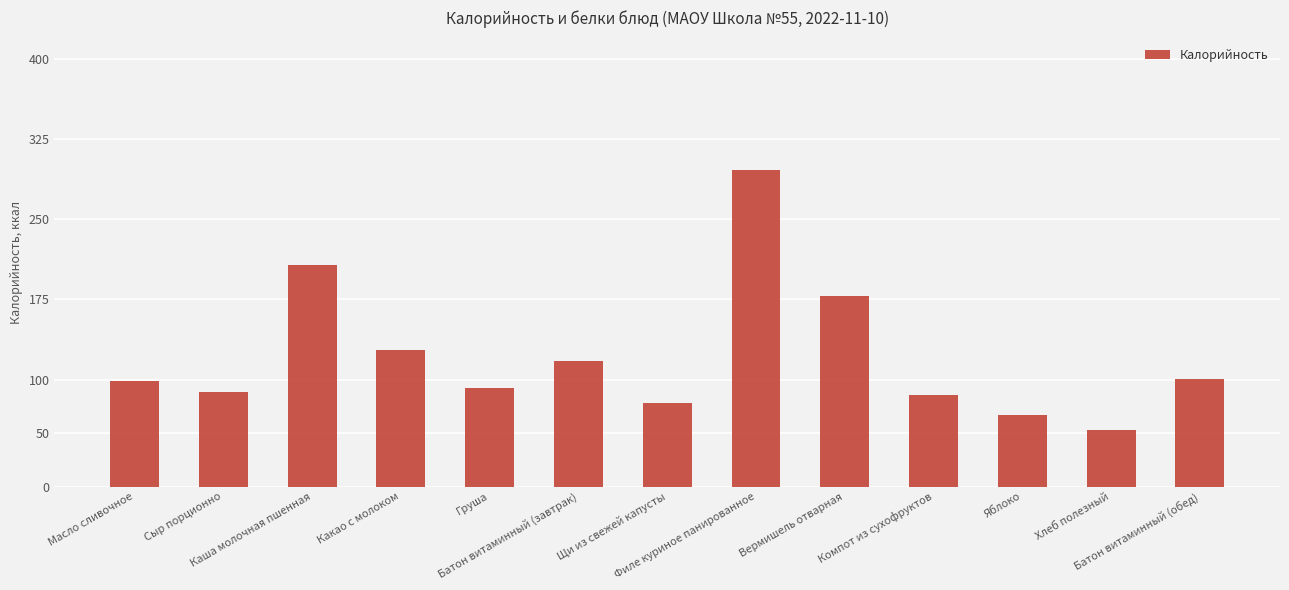

At which label is the value closest to 174?

Вермишель отварная